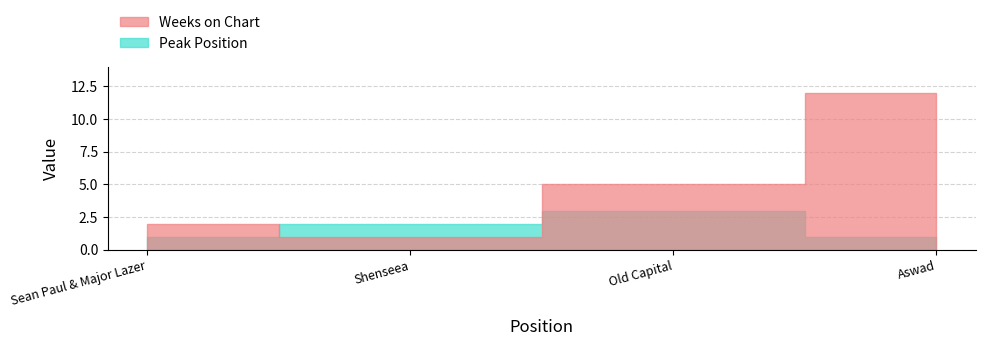

Between 4 and 3, which is larger?

4